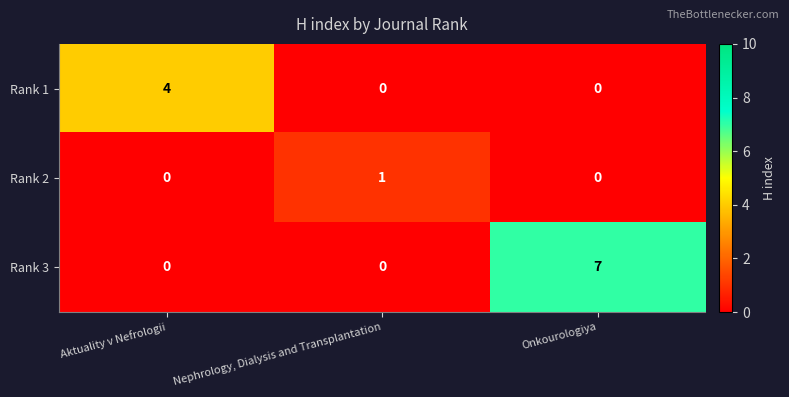

Which series has the largest range (max minus min)?

Rank 3